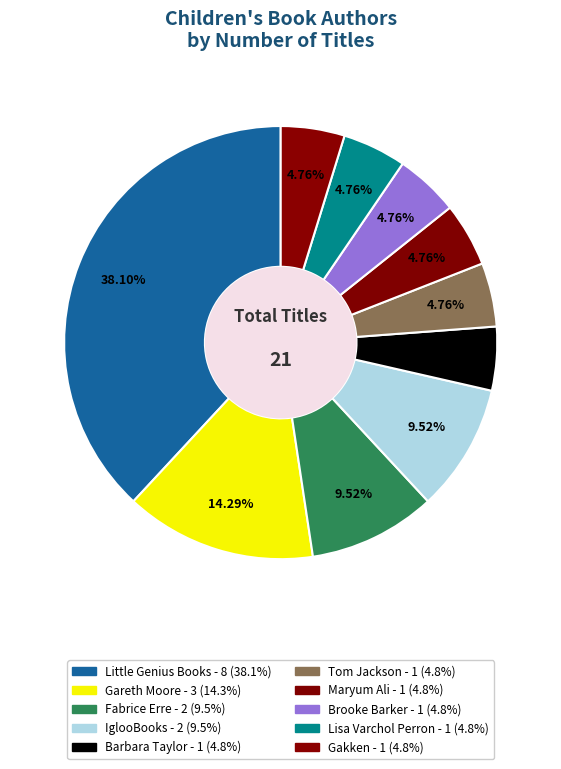

Is there any slice that represents more than half of the pie?

No